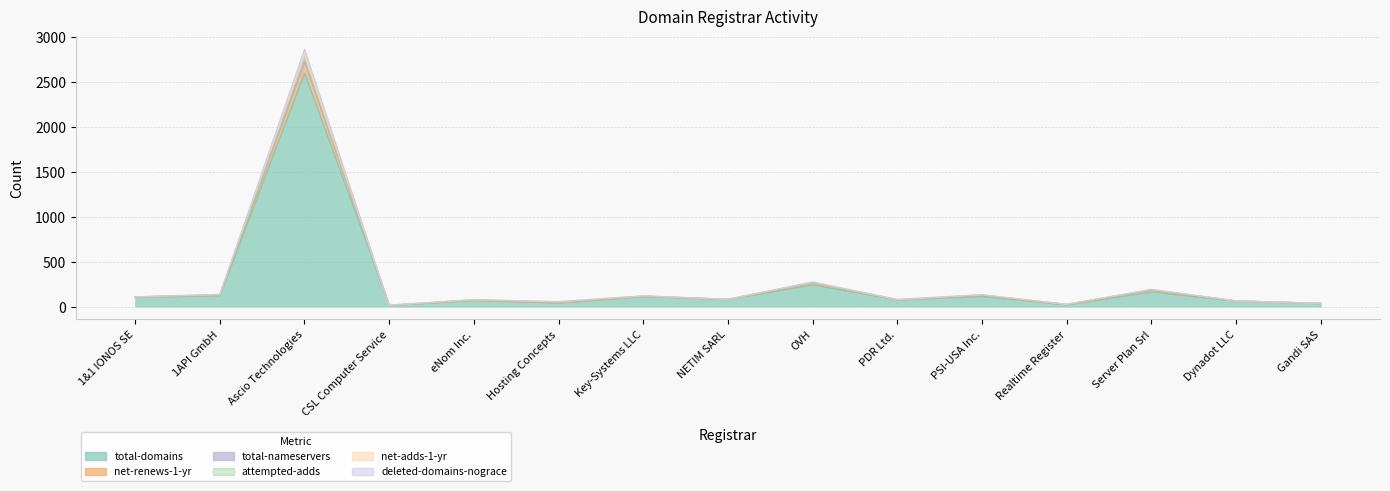

At which label does attempted-adds reach its peak?

Ascio Technologies